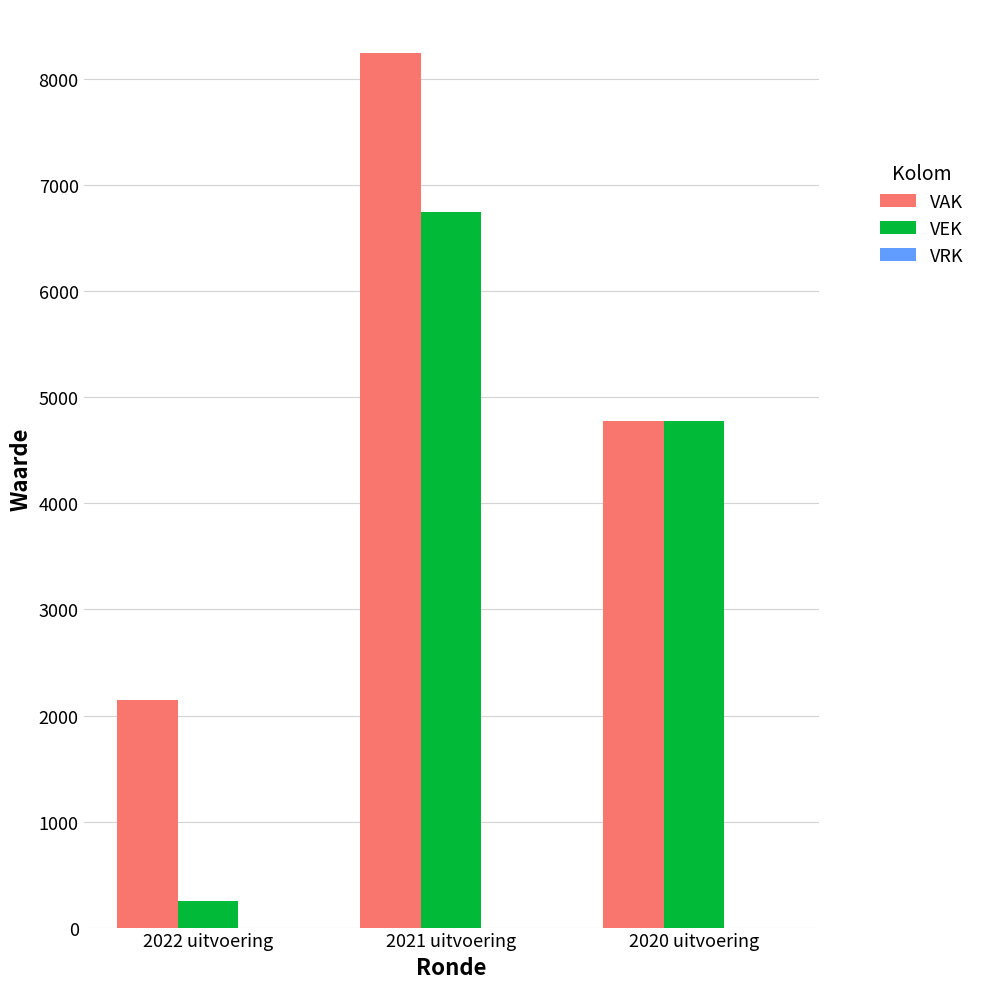

Rank the series by their maximum value, from highest to lowest.

VAK, VEK